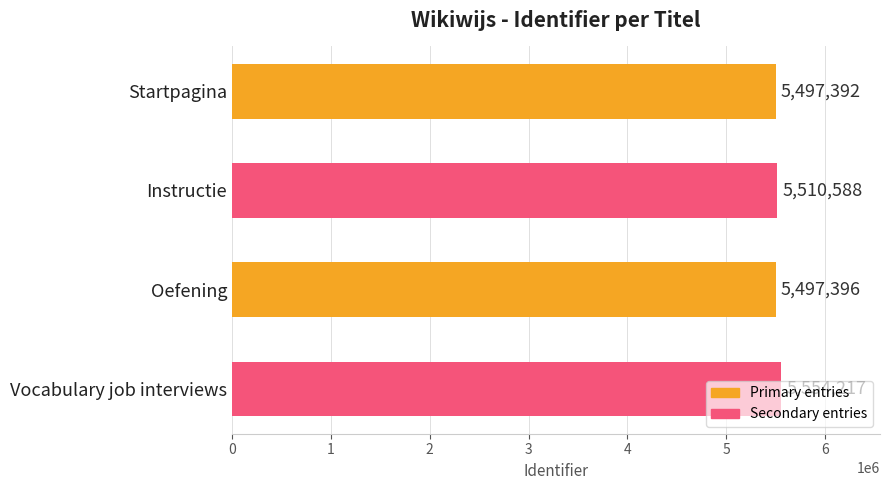

What is the difference between the second highest and second lowest values?

13192